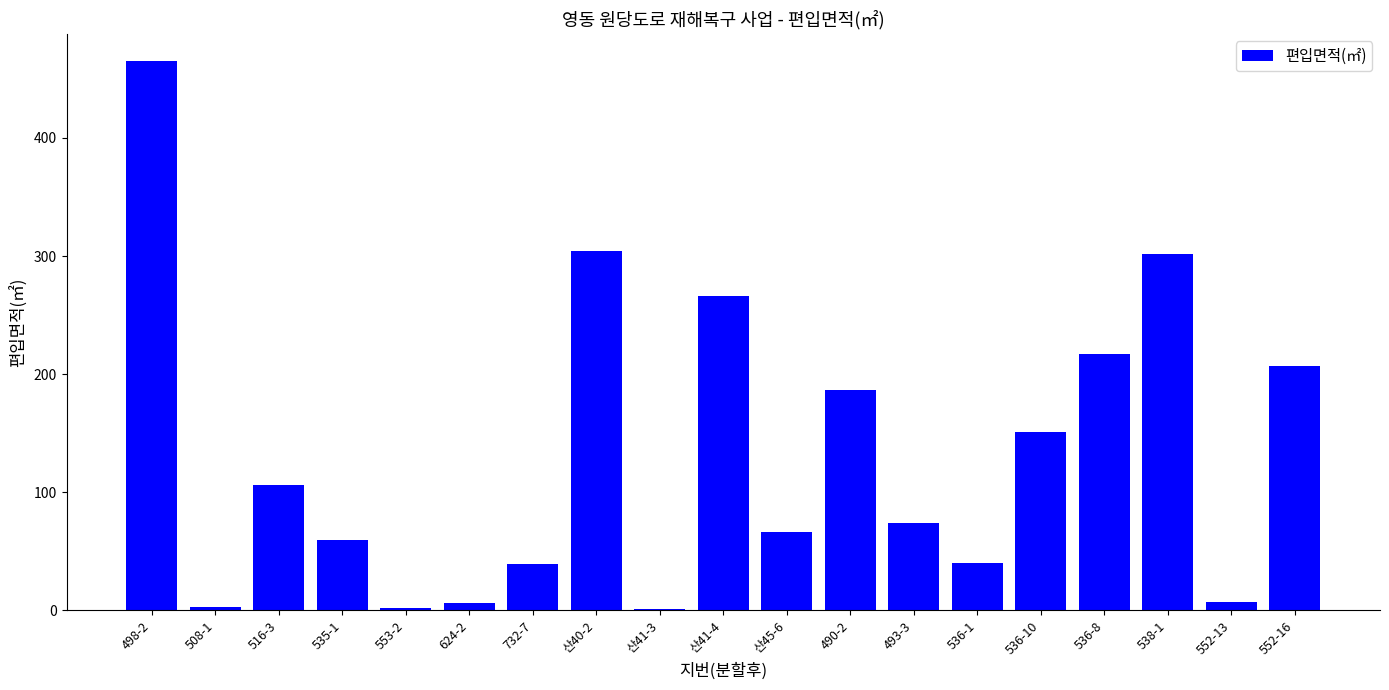

The chart shows a value of 60.0 at 535-1. True or false?

True